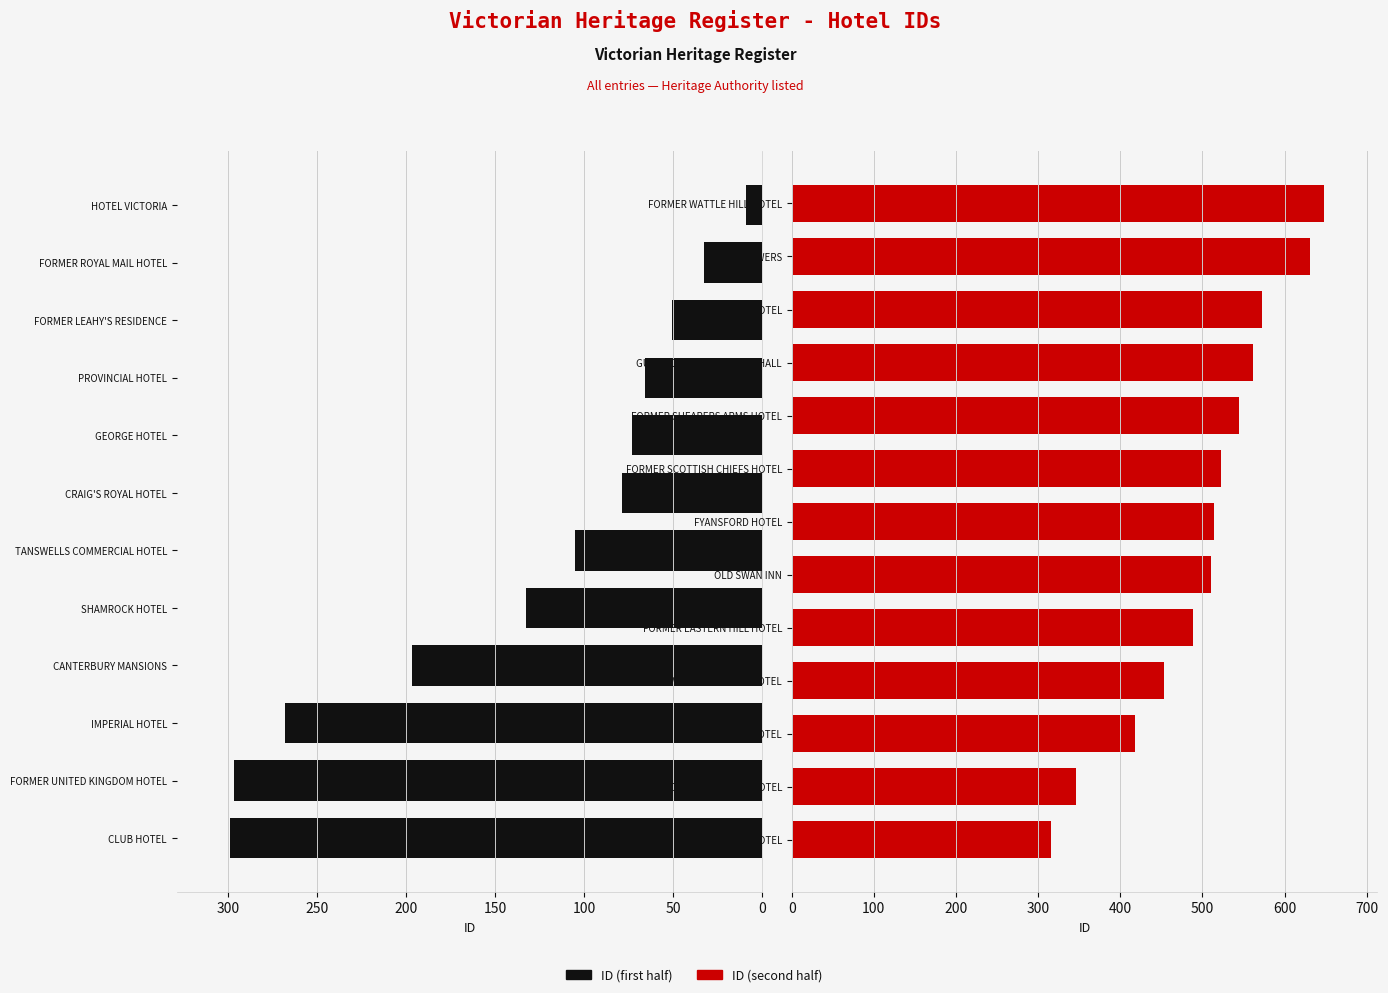

Which has a higher value, HOTEL VICTORIA or IMPERIAL HOTEL?

IMPERIAL HOTEL